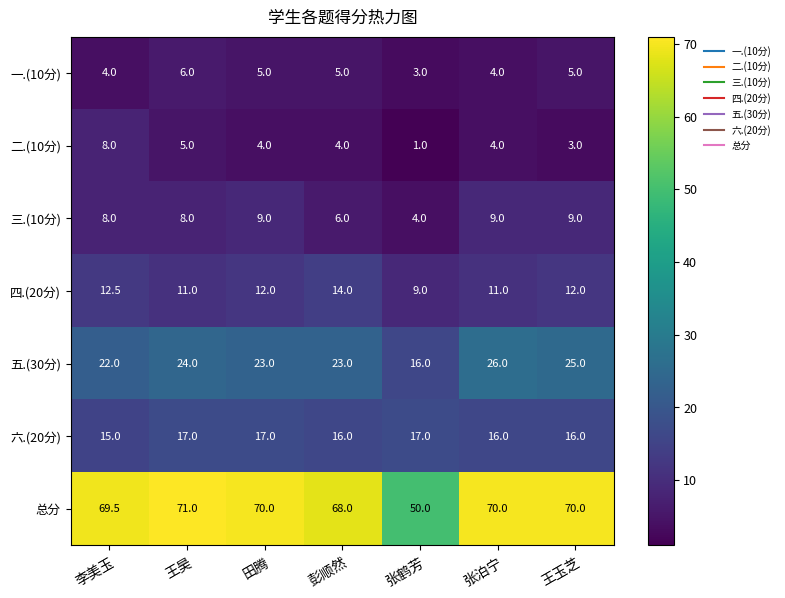

List the series in order of their peak value, lowest first.

一.(10分), 二.(10分), 三.(10分), 四.(20分), 六.(20分), 五.(30分), 总分